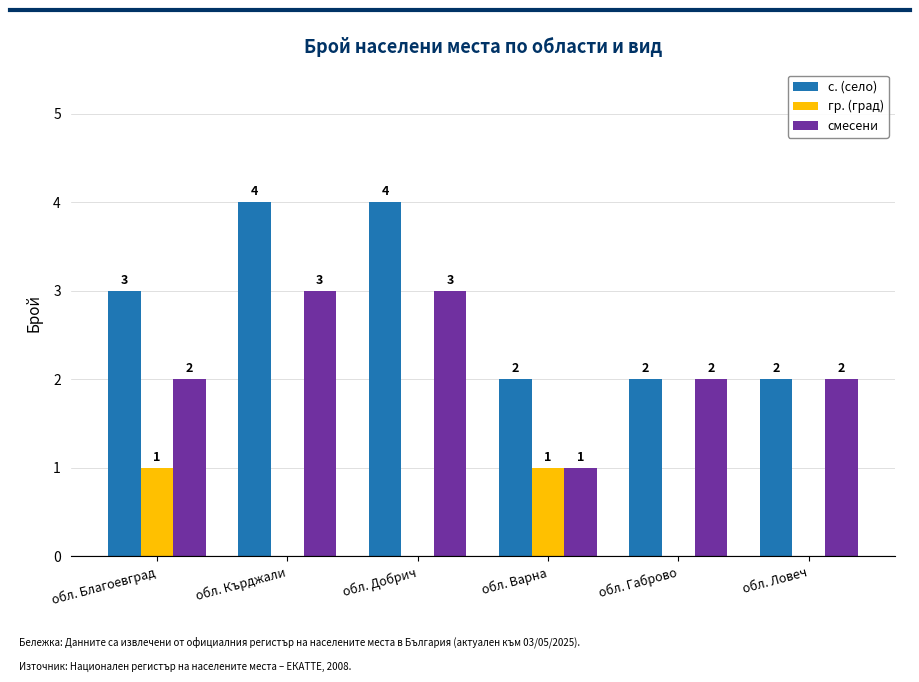

Reading left to right, what are all the values shown in this chart?

с. (село): 3	4	4	2	2	2
гр. (град): 1	0	0	1	0	0
смесени: 2	3	3	1	2	2